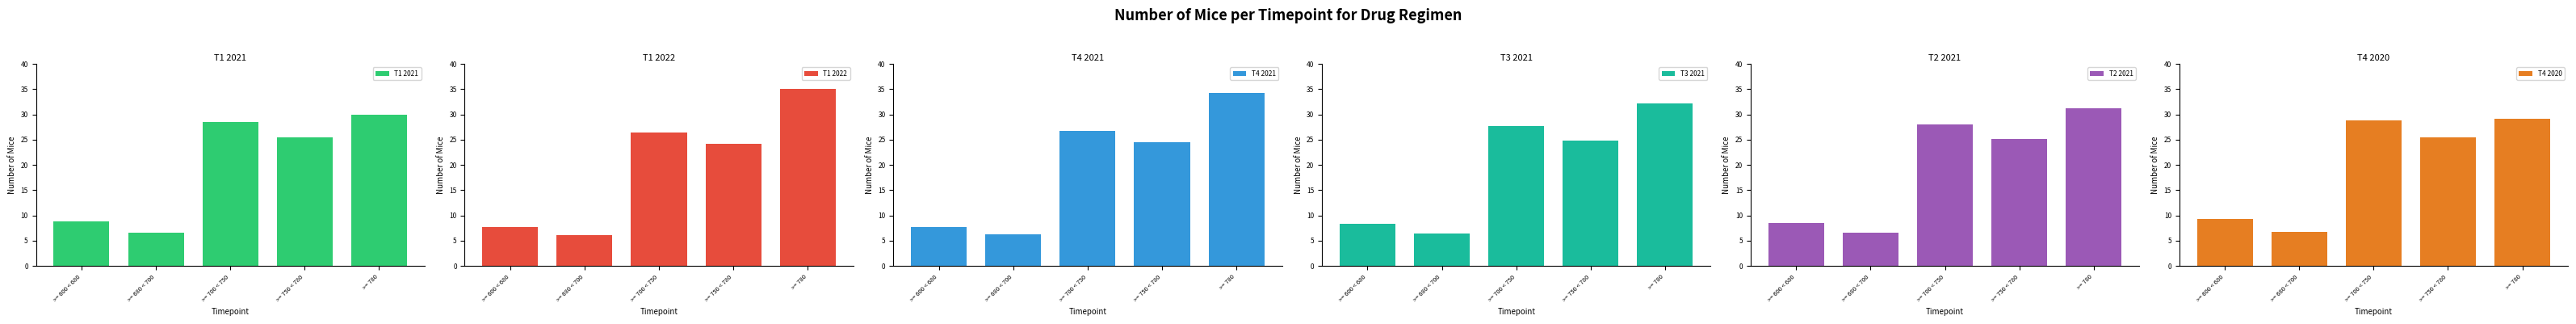

What is the approximate value of T2 2021 at >= 700 < 750?

28.1